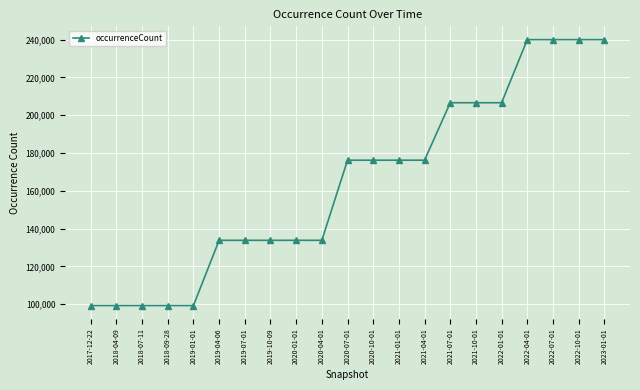

What is the label of the 10th point from the right?

2020-10-01